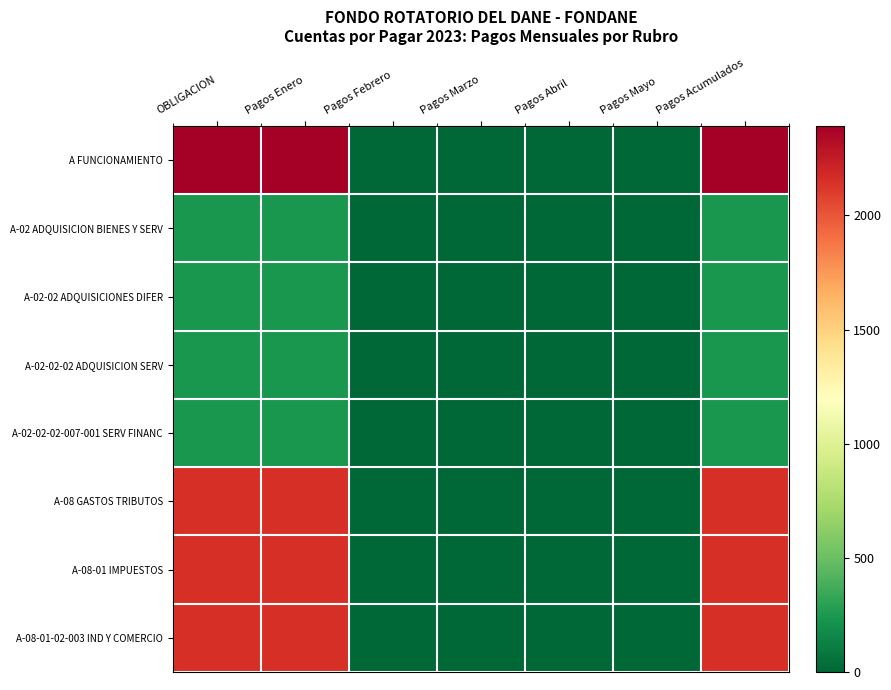

What is the greatest value displayed?

2392.2